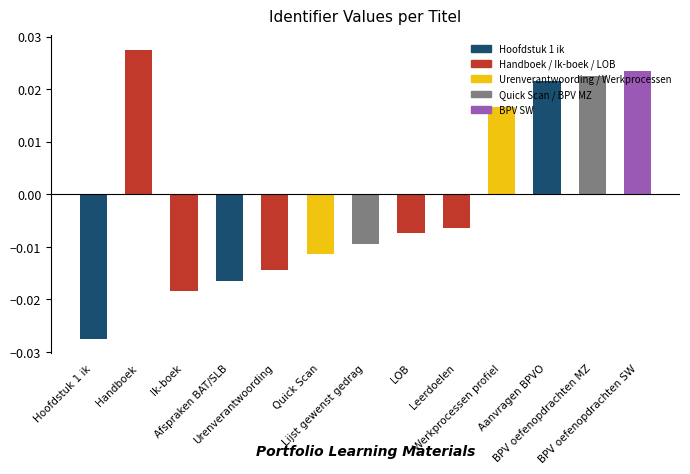

How many values are above zero?

5